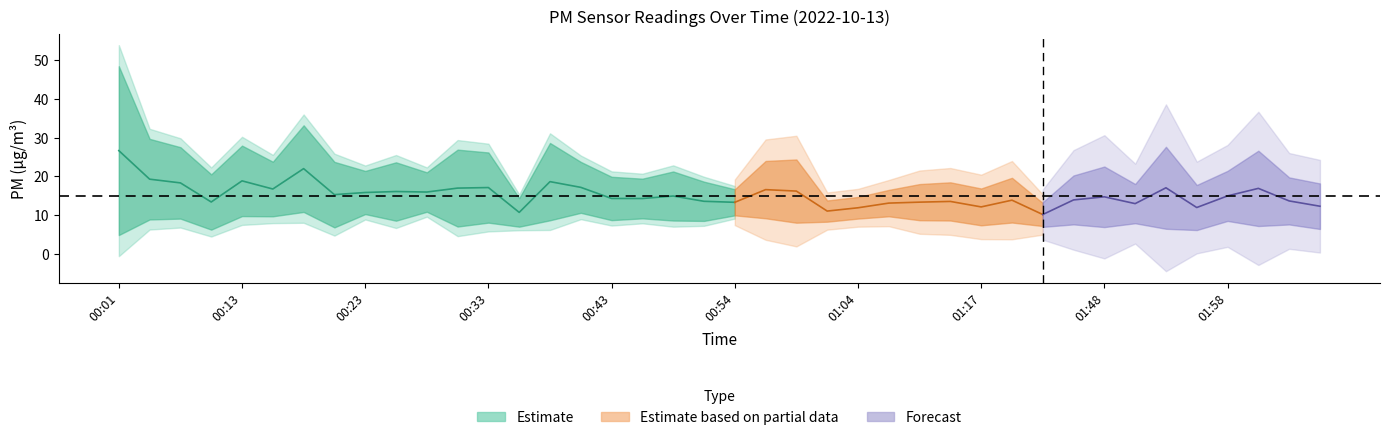

What is the label of the 26th point from the right?

00:38